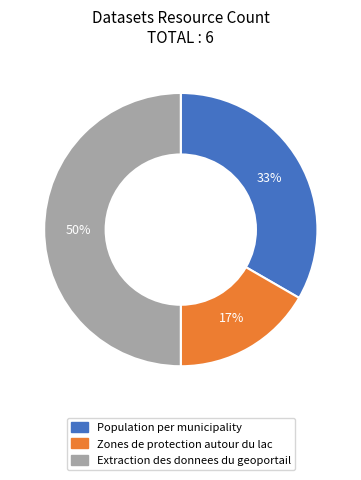

Is the sum of Extraction des donnees du geoportail and Zones de protection autour du lac greater than half?

Yes